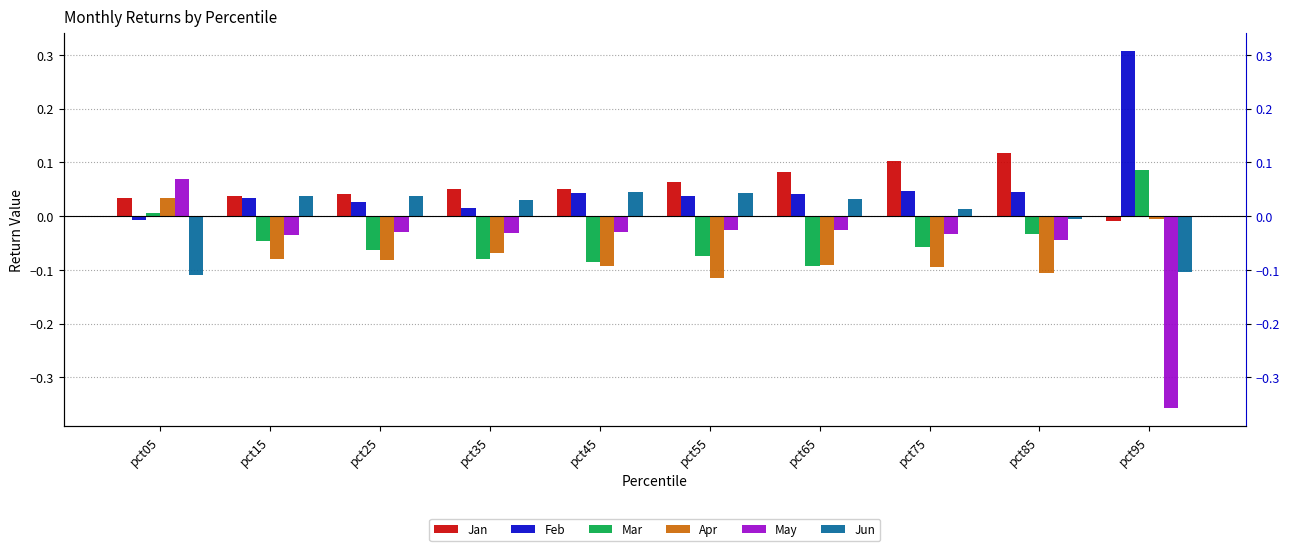

What is the sum of all May values?

-0.5